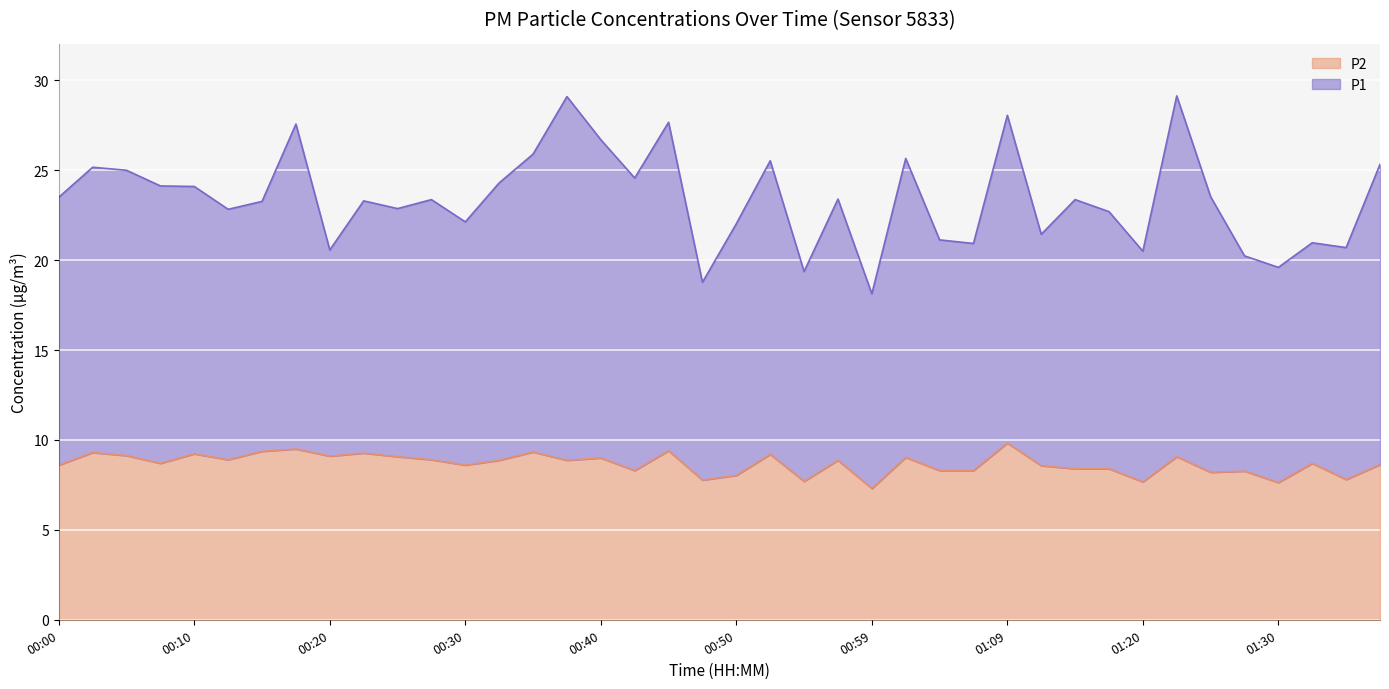

Is the value of P2 at 00:00 greater than the value of P1 at 00:20?

No